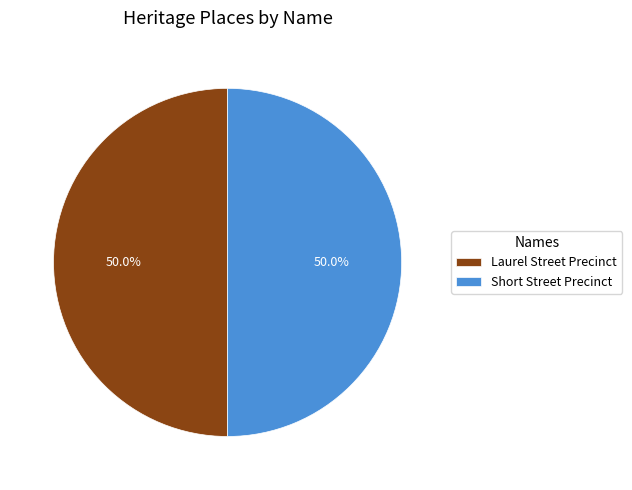

How much of the chart is everything except Laurel Street Precinct?

50.0%